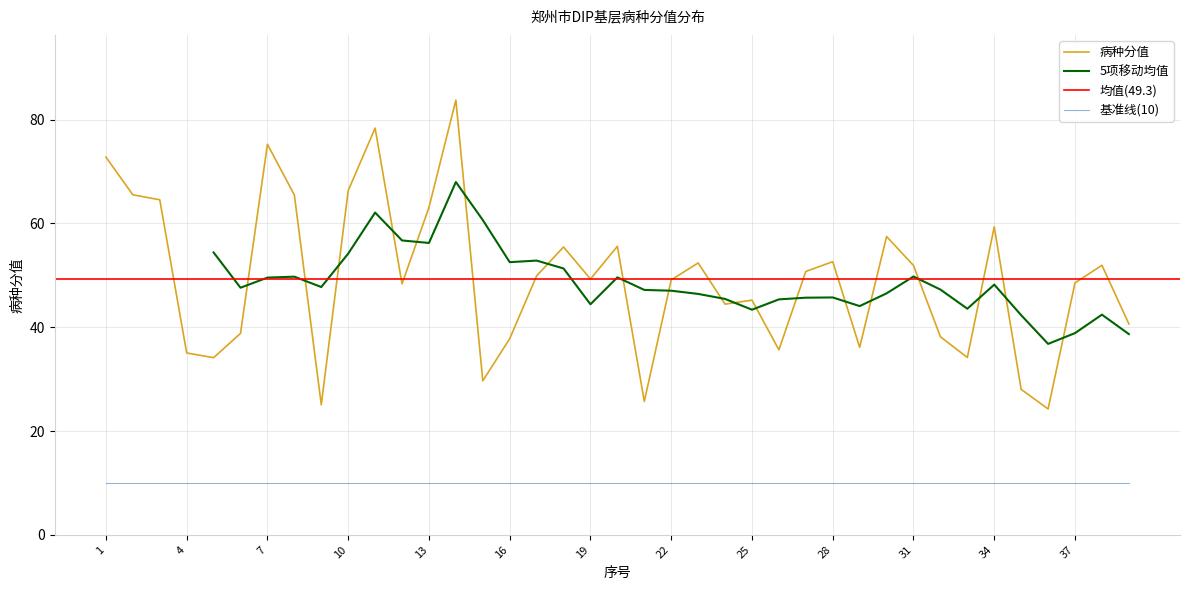

How many data points are above 49?

21